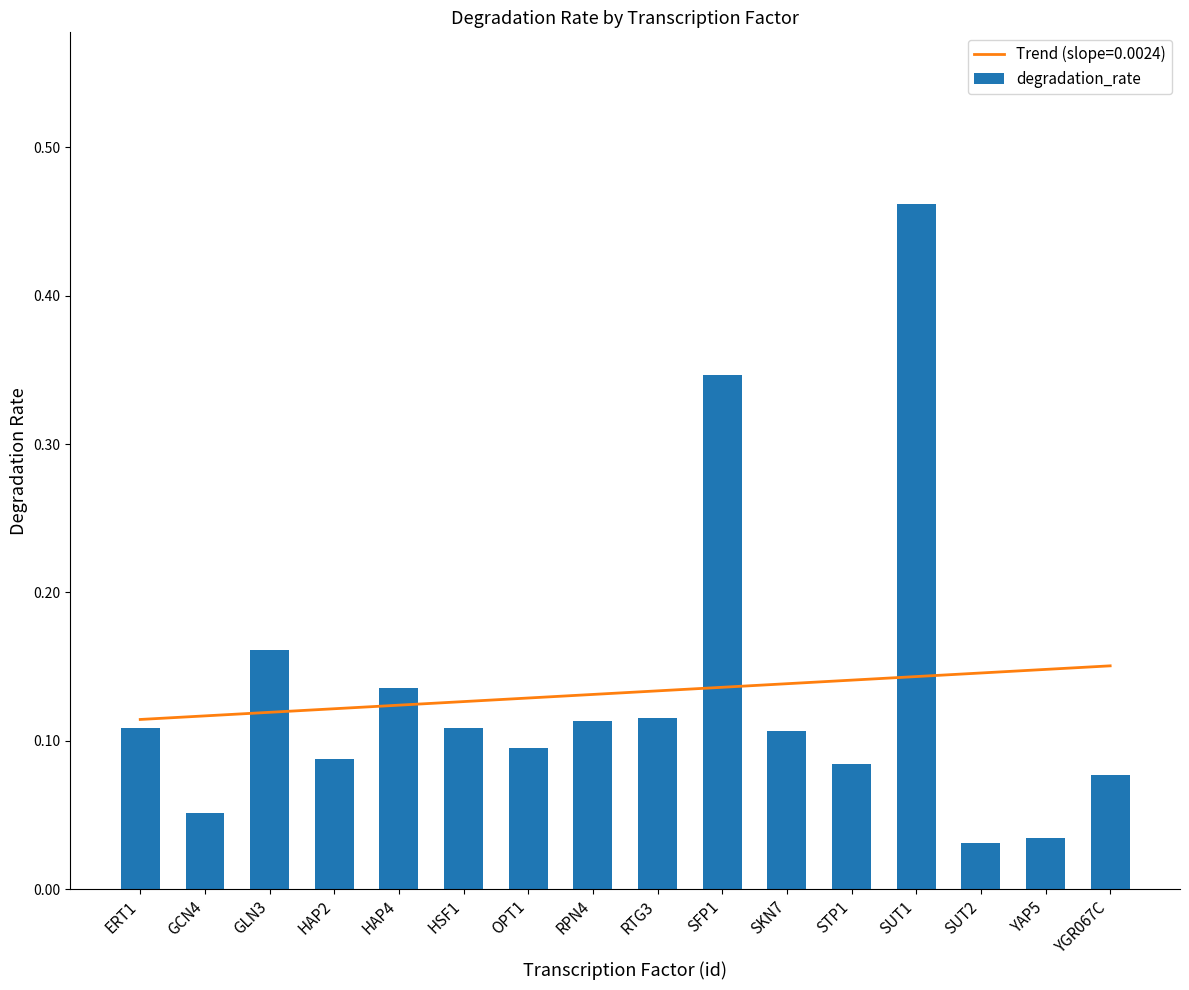

True or false: the data shows 0.2 at OPT1.

False